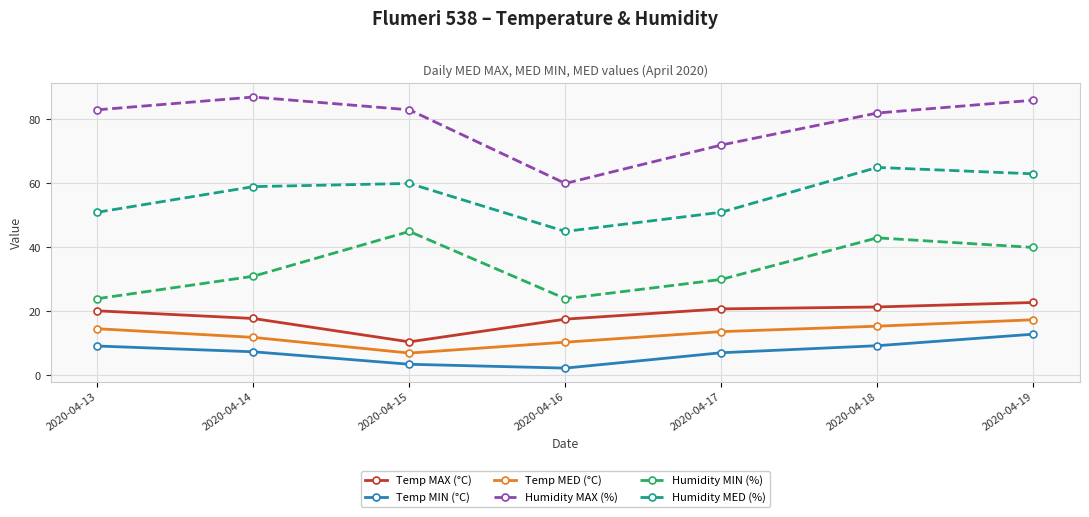

How many data points in Temp MED (°C) are above 13?

4